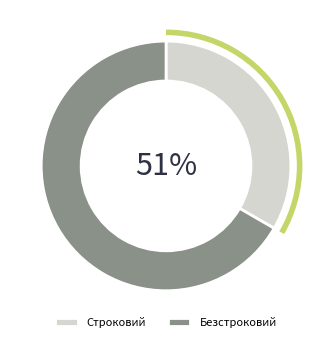

How many slices are in this pie chart?

2